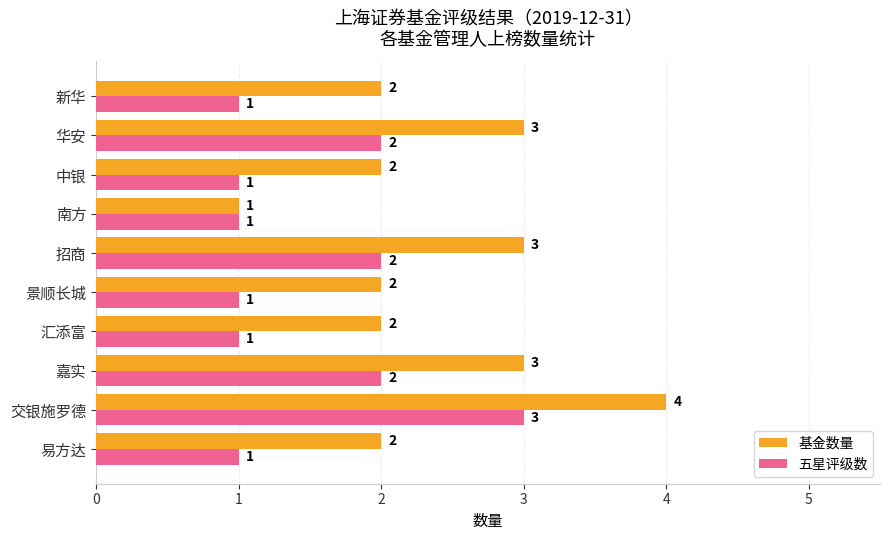

What is the average value of the 五星评级数 series?

2